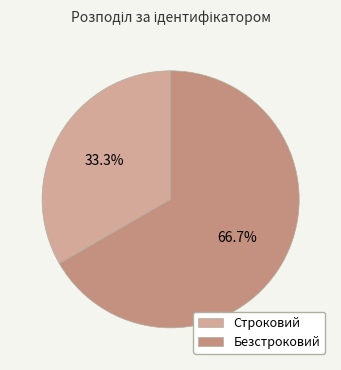

To the nearest percent, what portion does Безстроковий represent?

67%